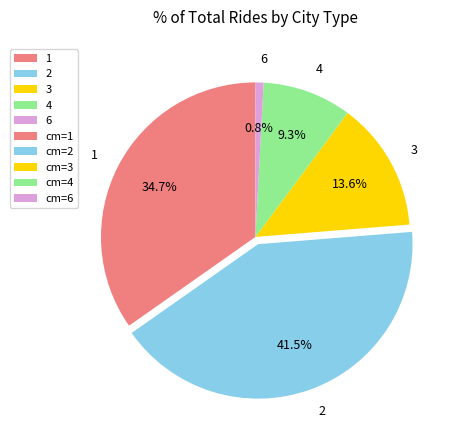

Is the sum of 4 and 6 greater than half?

No